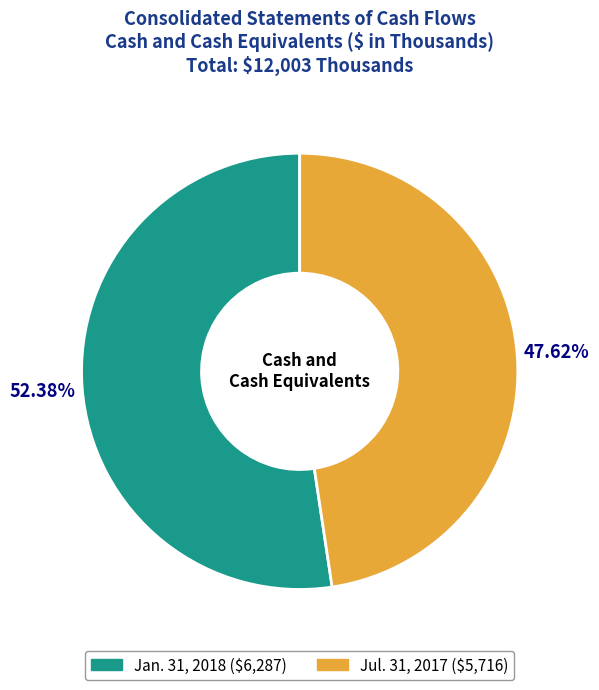

Is it true that Jan. 31, 2018 is 52% of the pie?

True